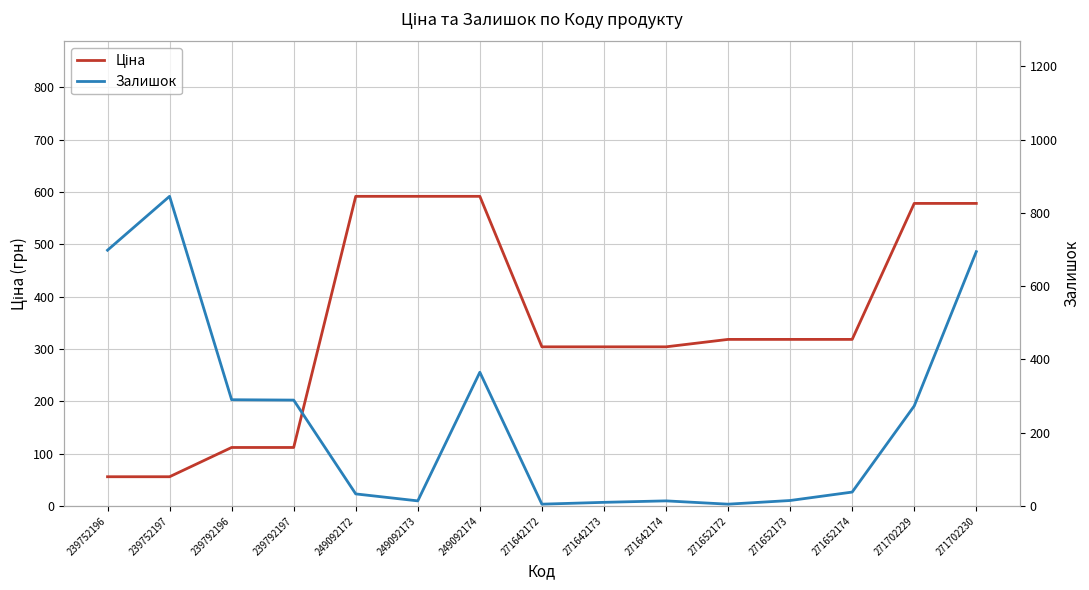

What is the value of the Залишок point at the 3rd from the left?

290.0